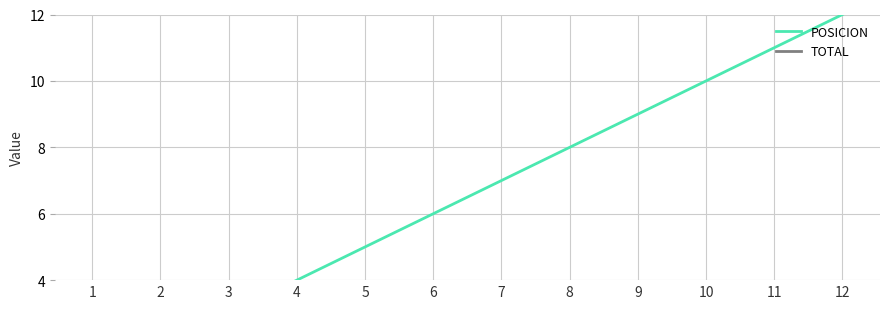

True or false: POSICION and TOTAL cross at least once.

False